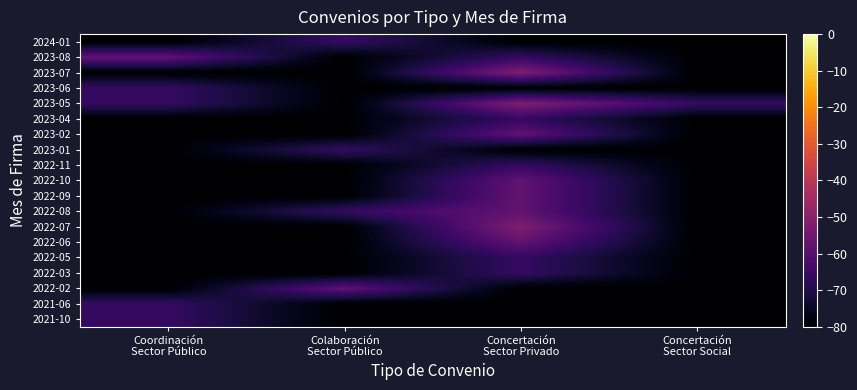

Count the number of categories in the chart.

4